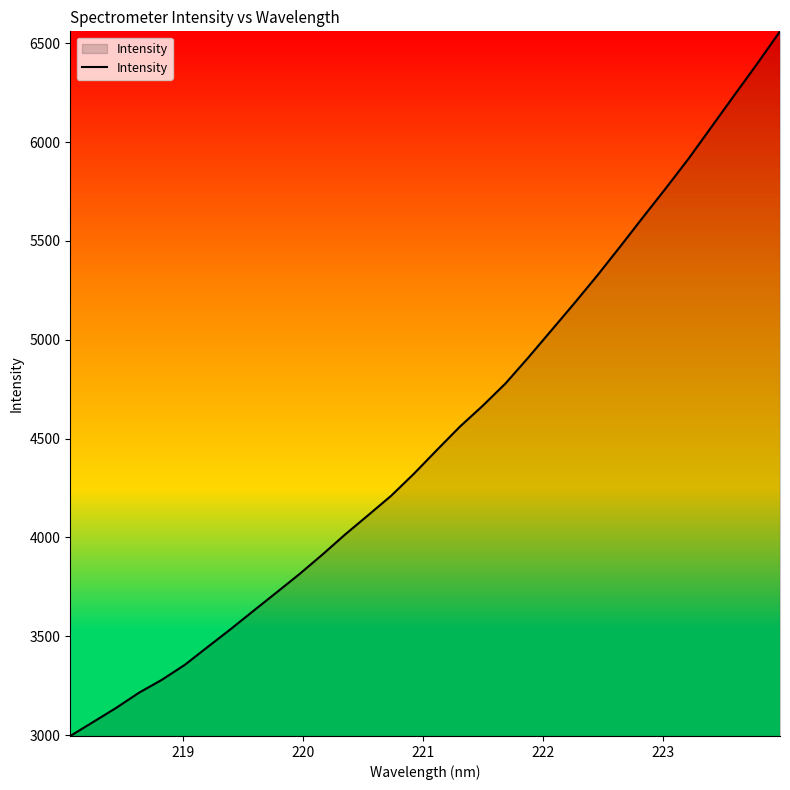

What is the difference between the maximum and minimum values?

3565.1